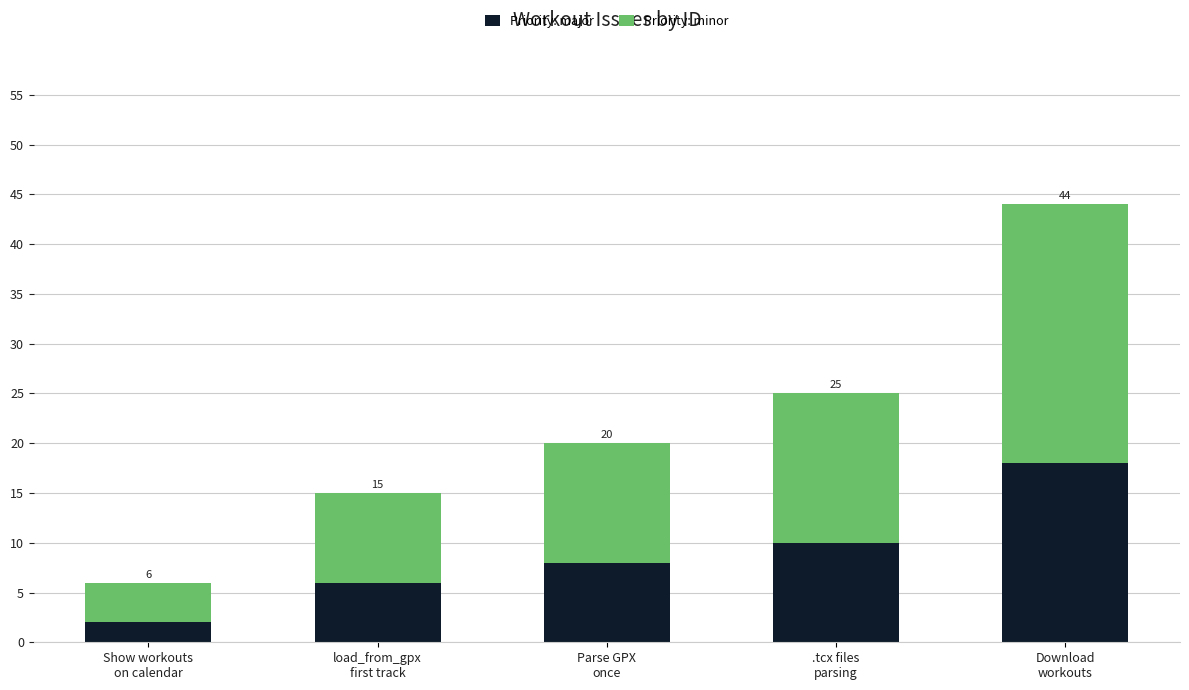

What position from the left is .tcx files
parsing?

4